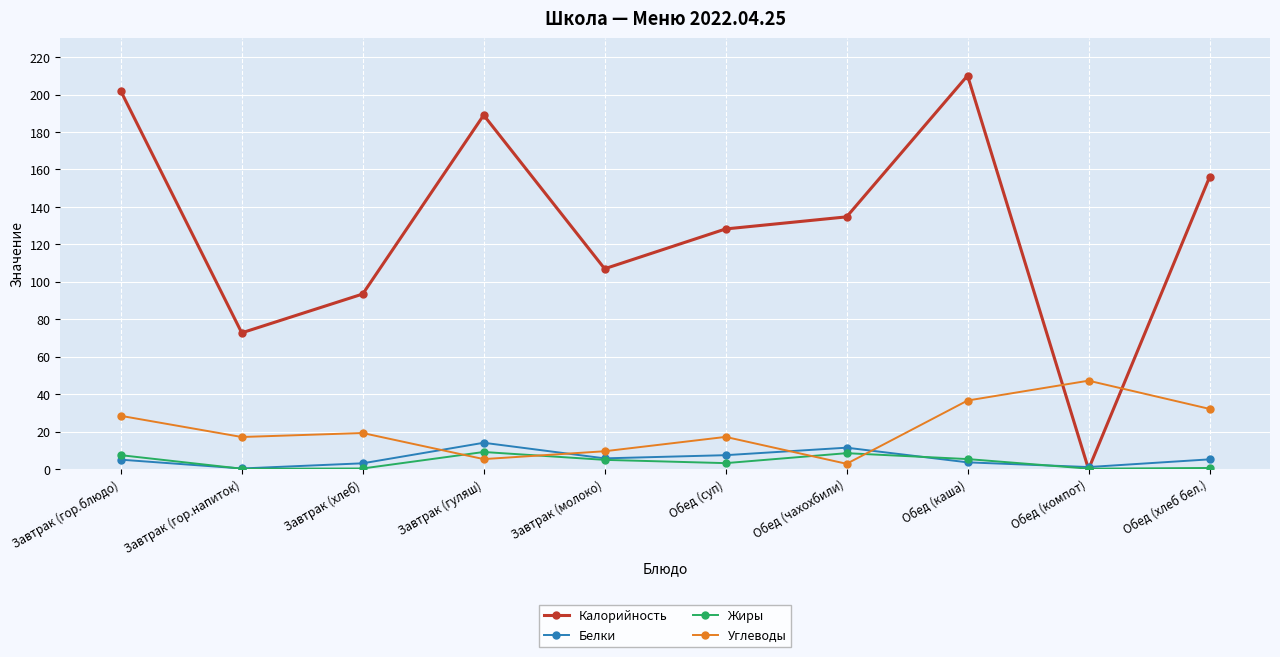

At Обед (суп), list the series in order from largest to smallest.

Калорийность, Углеводы, Белки, Жиры